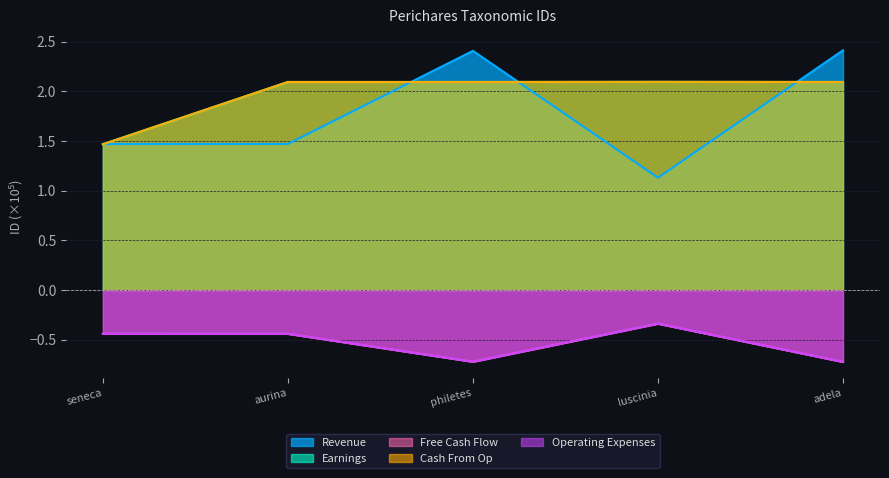

Which series has the largest range (max minus min)?

Revenue